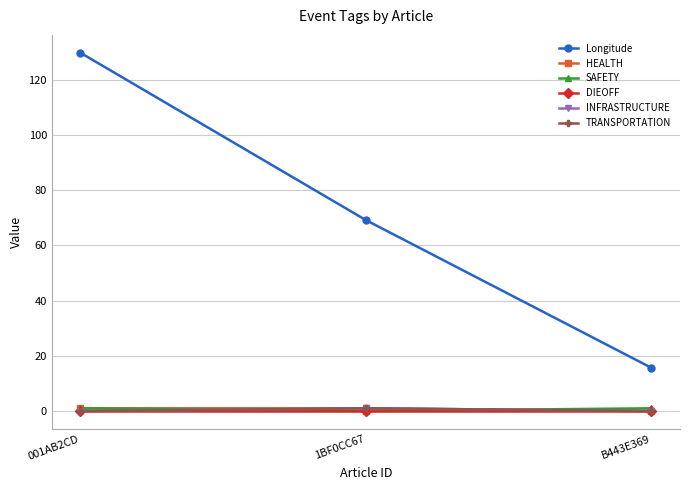

Does the chart have visible grid lines?

Yes